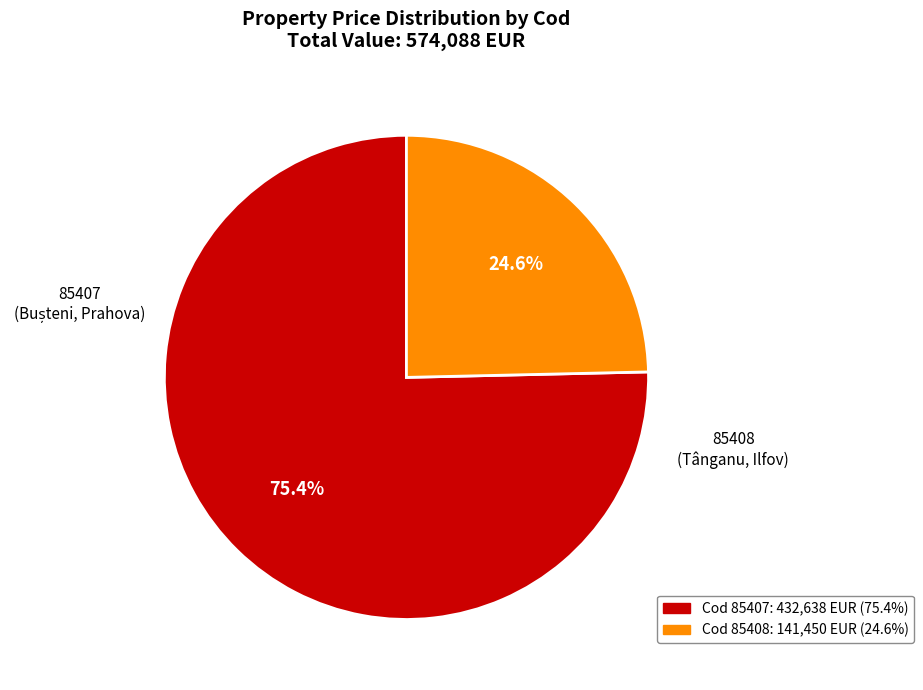

Is there a majority slice in this chart?

Yes